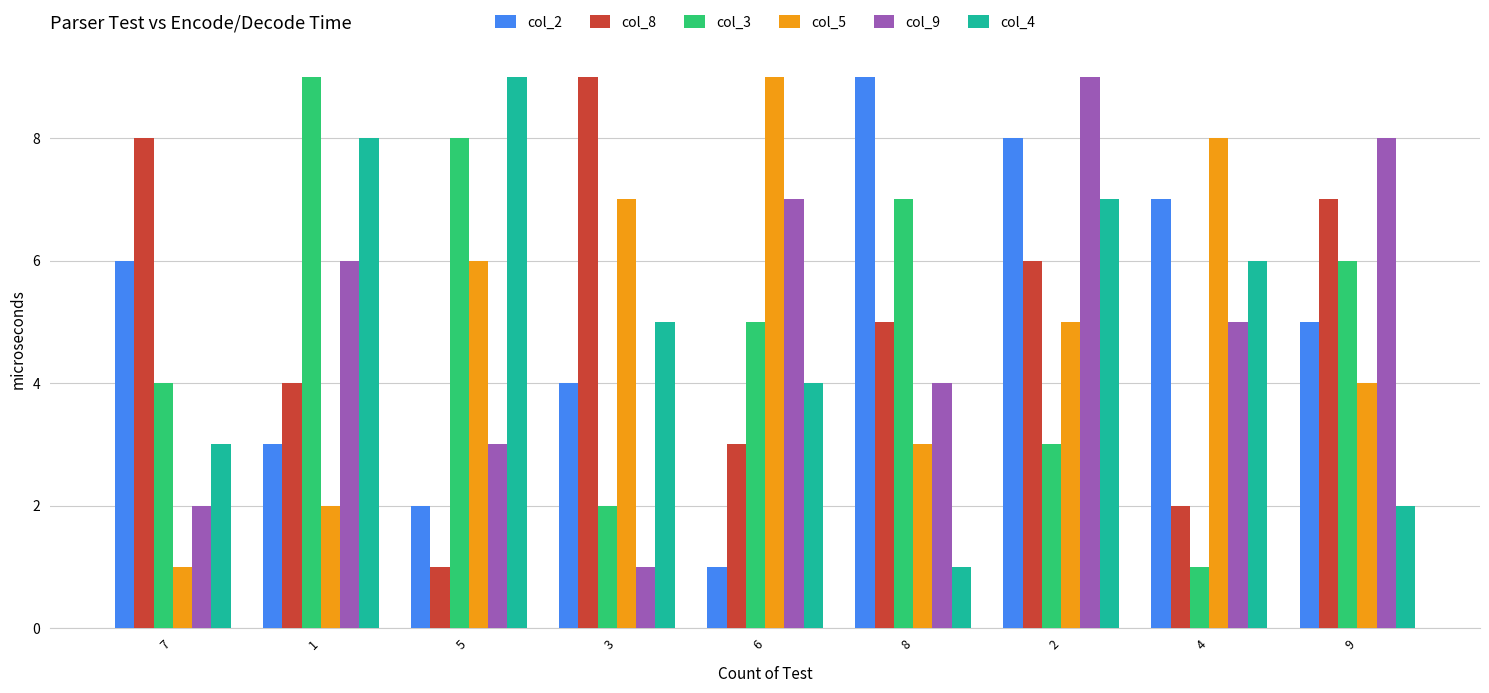

Which series changed the most between 1 and 9?

col_4